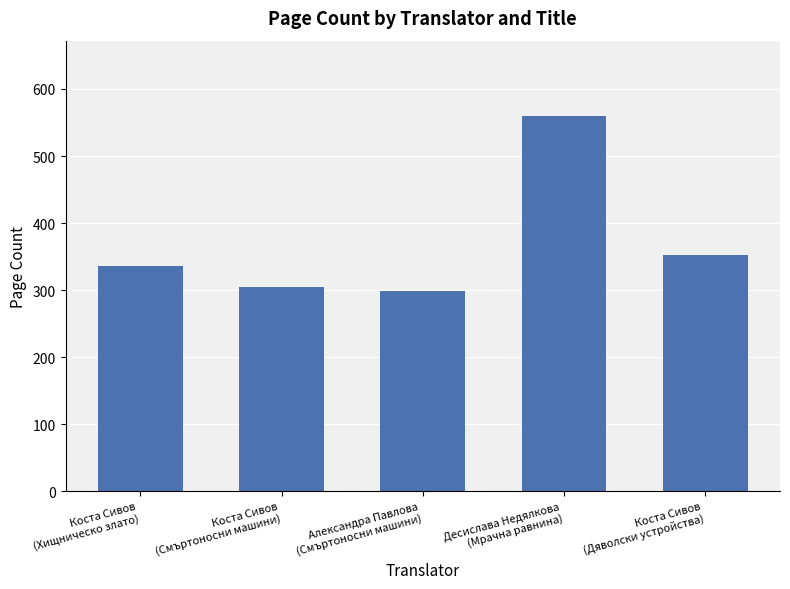

What is the greatest value displayed?

560